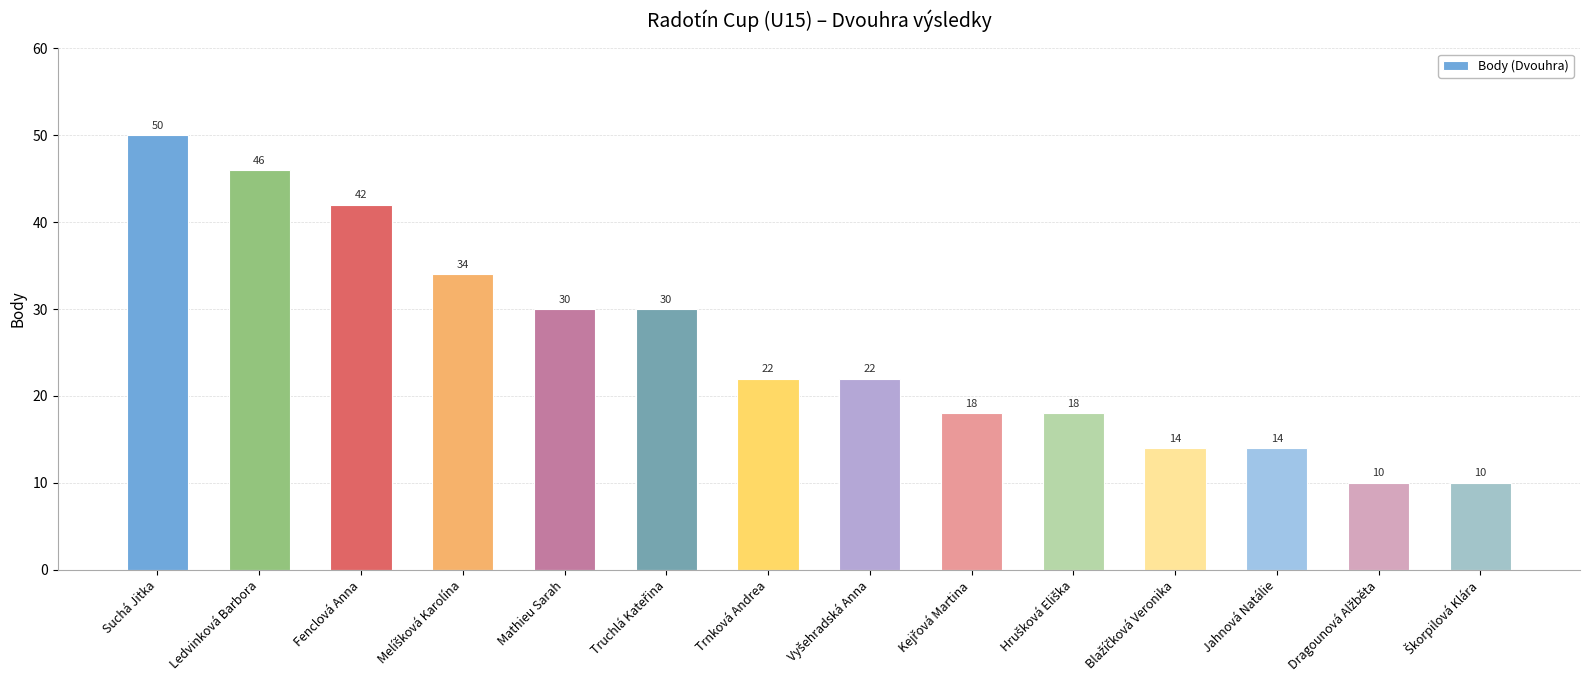

What is the average value?

26